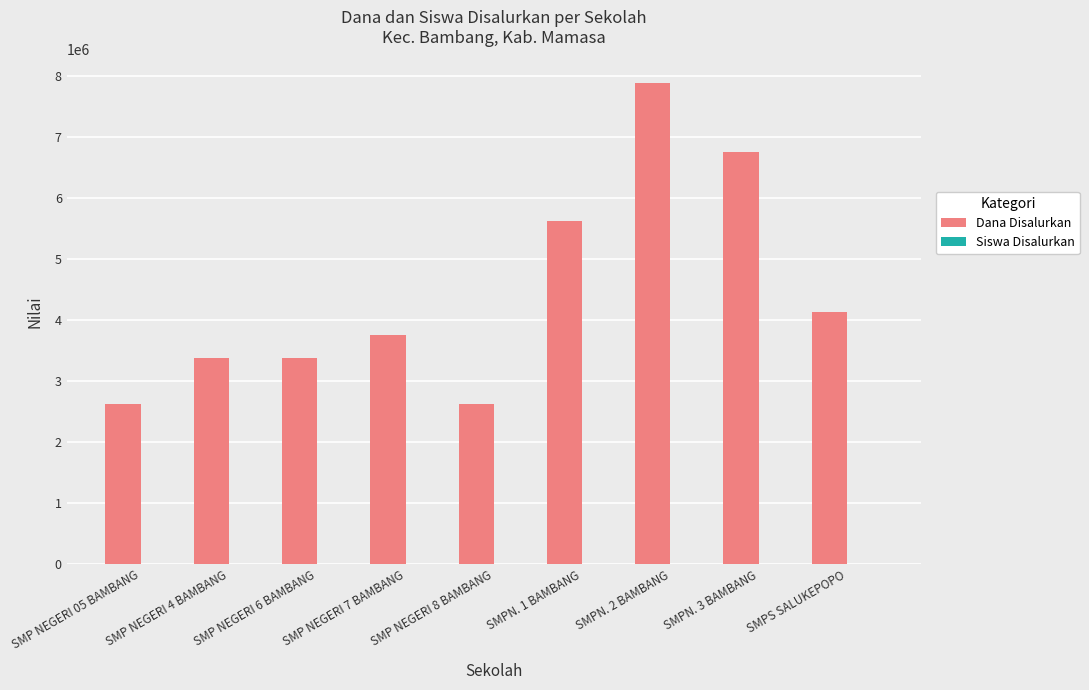

What is the highest value of the Dana Disalurkan series?

7875000